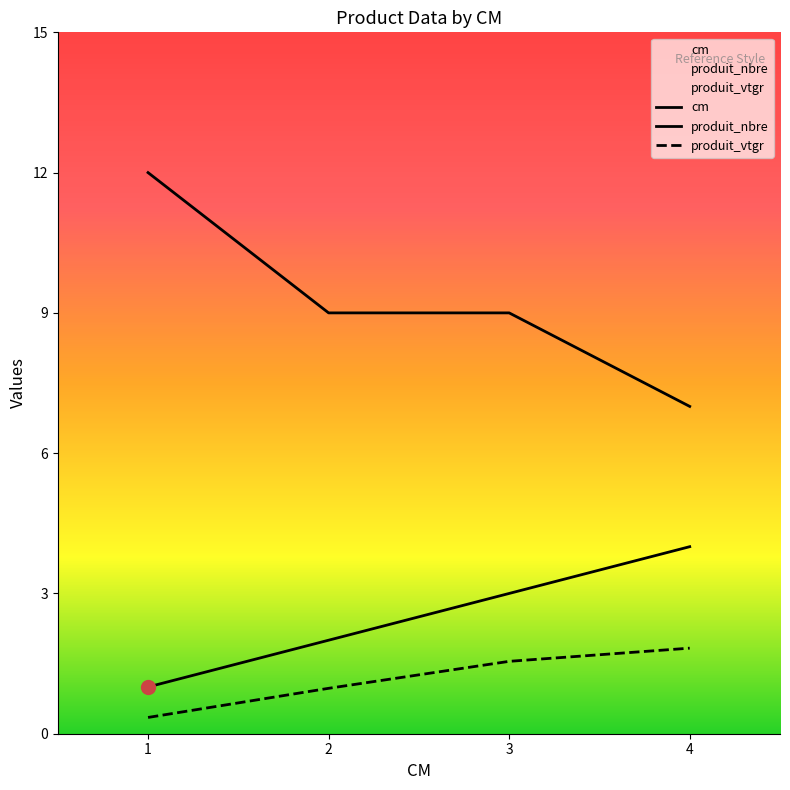

Reading left to right, extract all data points from this chart.

cm: 1=1.0	2=2.0	3=3.0	4=4.0
produit_vtgr: 1=0.3	2=1.0	3=1.5	4=1.8
produit_nbre: 1=12.0	2=9.0	3=9.0	4=7.0